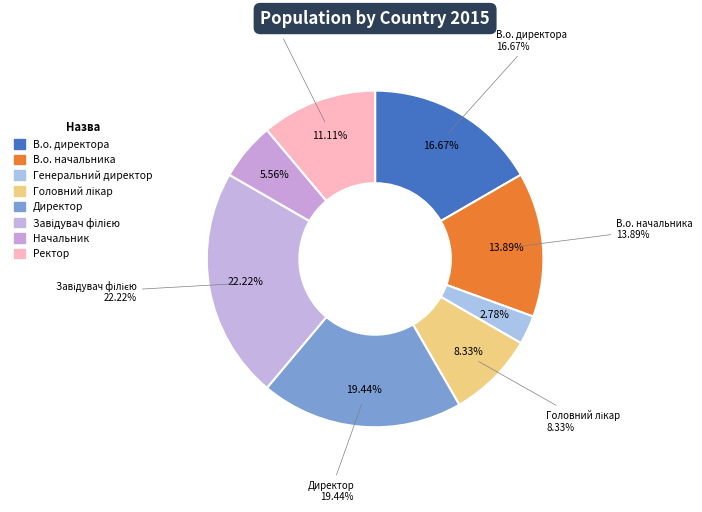

What is the change in value from Начальник to Ректор?

+2